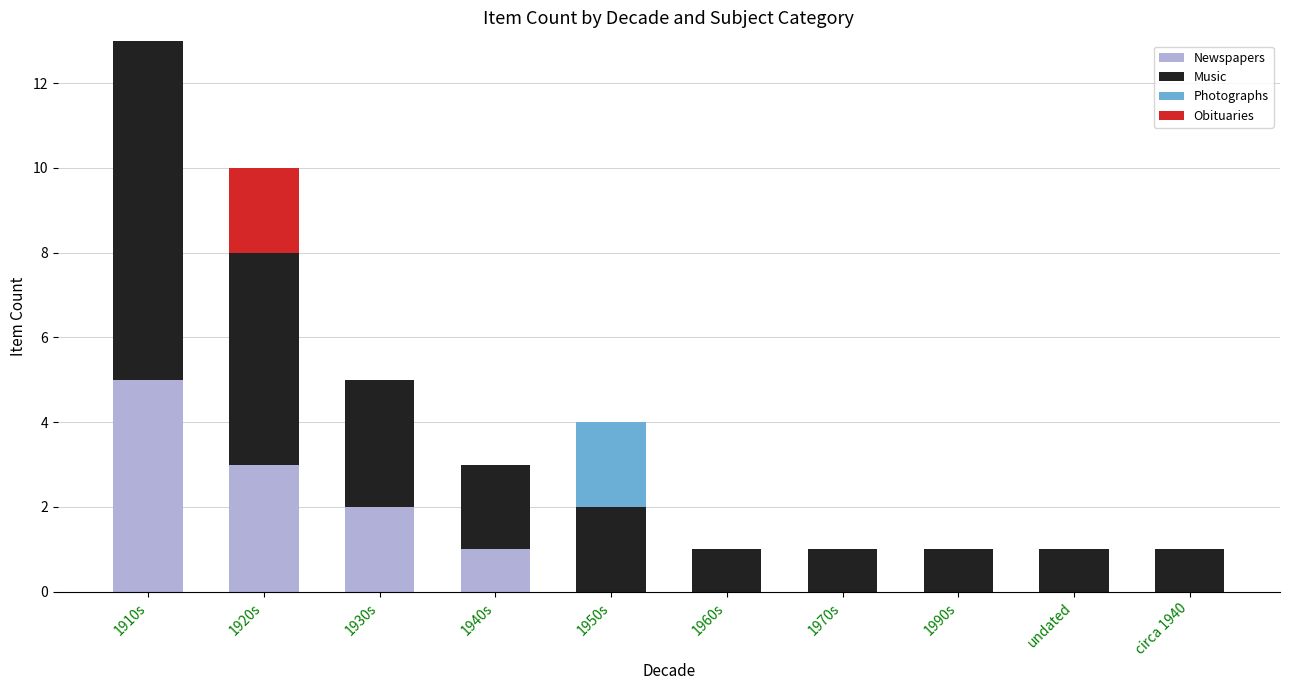

At which category is the sum across all series the highest?

1910s